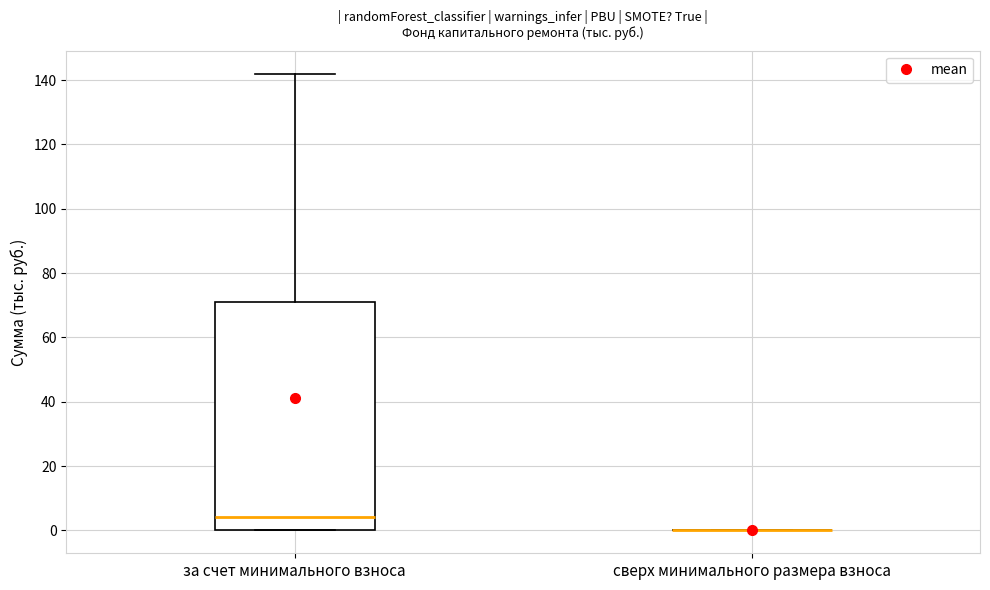

Reading left to right, transcribe this box plot: for each box, give where its median line is, the range the box spans, and where its two whiskers end, as read against the y-axis. The values are not printed on the chart, so give them approximately, as read against the axis.

за счет минимального взноса: median 4, box 0 to 72, whiskers 0 to 142
сверх минимального размера взноса: box collapsed to a line at 0, whiskers 0 to 0